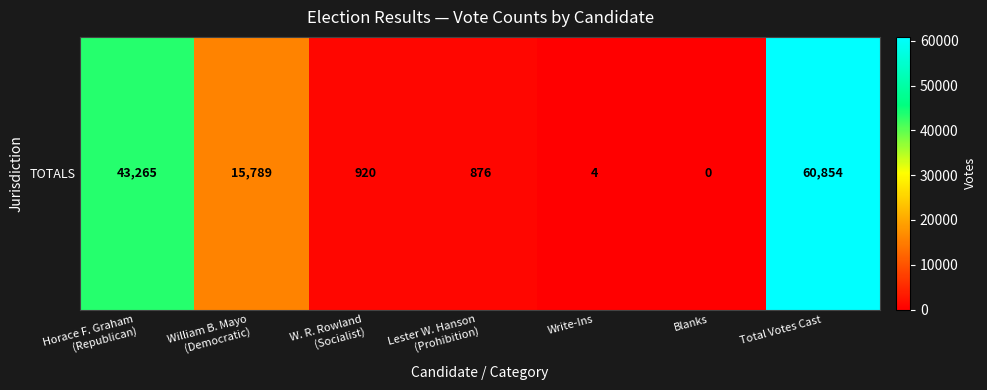

What is the sum of all values?

121708